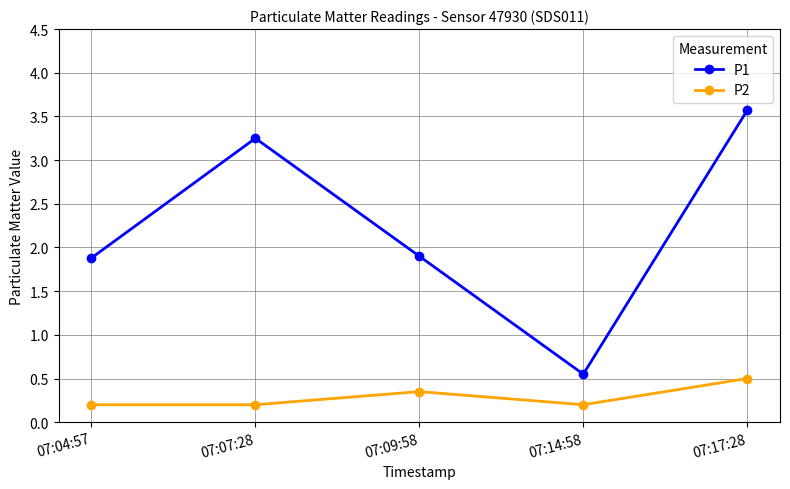

How many lines are shown in the chart?

2